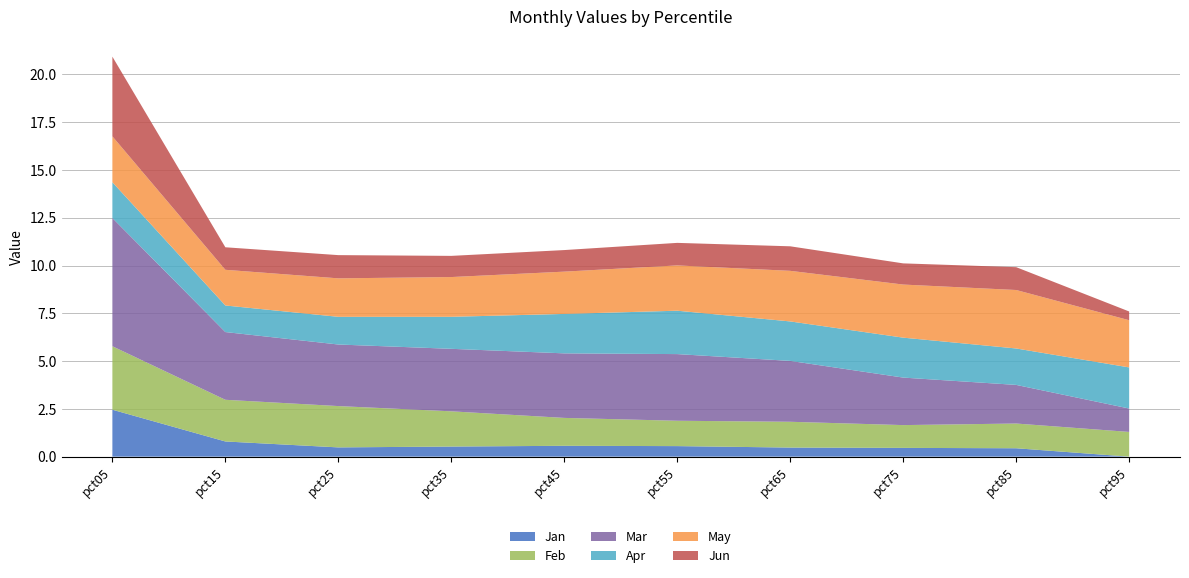

Reading left to right, extract all data points from this chart.

Jan: pct05=2.5	pct15=0.8	pct25=0.5	pct35=0.5	pct45=0.6	pct55=0.6	pct65=0.5	pct75=0.5	pct85=0.4	pct95=0.0
Feb: pct05=3.3	pct15=2.2	pct25=2.2	pct35=1.8	pct45=1.5	pct55=1.3	pct65=1.3	pct75=1.2	pct85=1.3	pct95=1.3
Mar: pct05=6.7	pct15=3.5	pct25=3.2	pct35=3.3	pct45=3.4	pct55=3.5	pct65=3.2	pct75=2.5	pct85=2.0	pct95=1.2
Apr: pct05=1.9	pct15=1.4	pct25=1.4	pct35=1.7	pct45=2.1	pct55=2.3	pct65=2.1	pct75=2.1	pct85=1.9	pct95=2.2
May: pct05=2.4	pct15=1.9	pct25=2.0	pct35=2.1	pct45=2.2	pct55=2.4	pct65=2.6	pct75=2.8	pct85=3.1	pct95=2.5
Jun: pct05=4.2	pct15=1.2	pct25=1.2	pct35=1.1	pct45=1.1	pct55=1.2	pct65=1.3	pct75=1.1	pct85=1.2	pct95=0.5